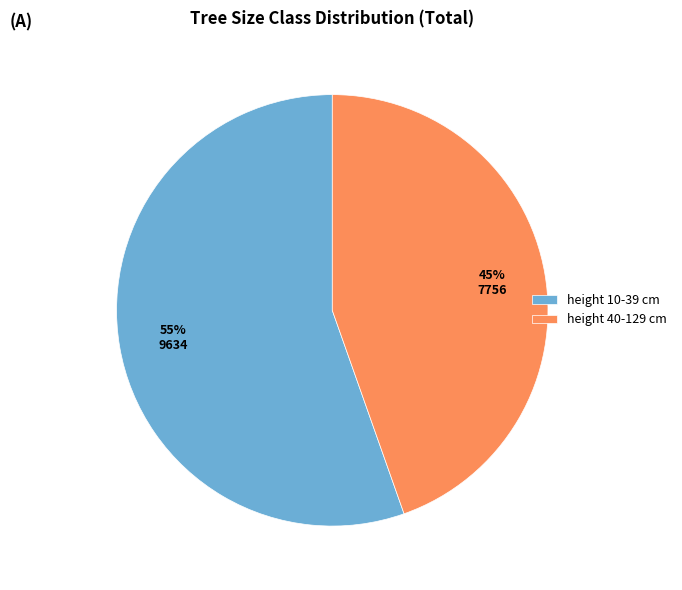

What is the ratio of the value at height 10-39 cm to the value at height 40-129 cm?

1.2